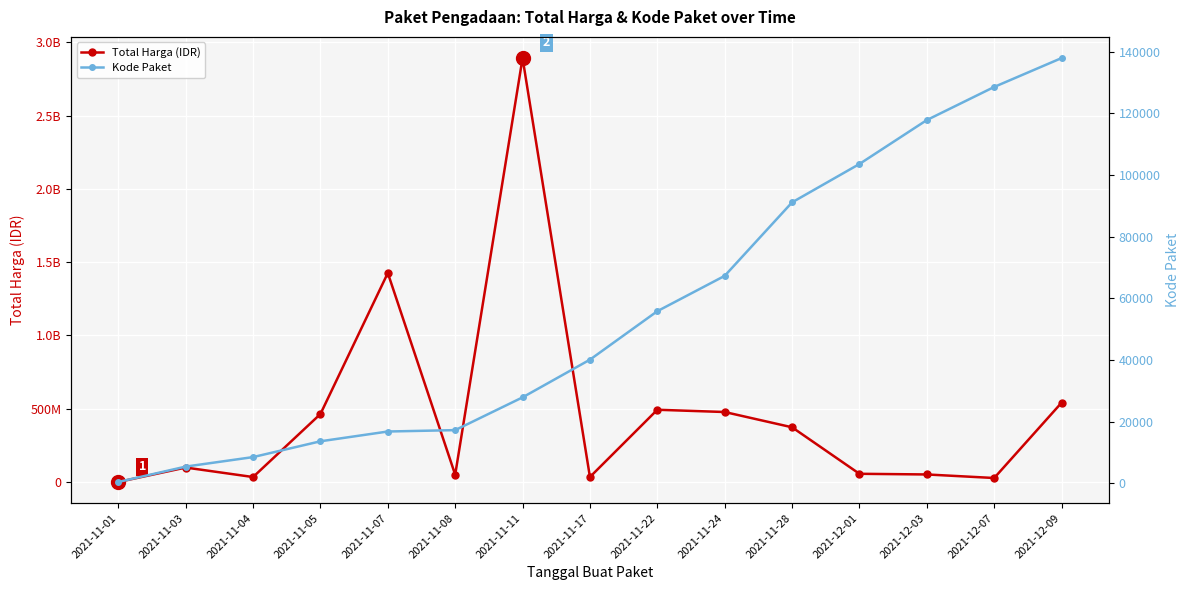

List the series in order of their peak value, lowest first.

Kode Paket, Total Harga (IDR)